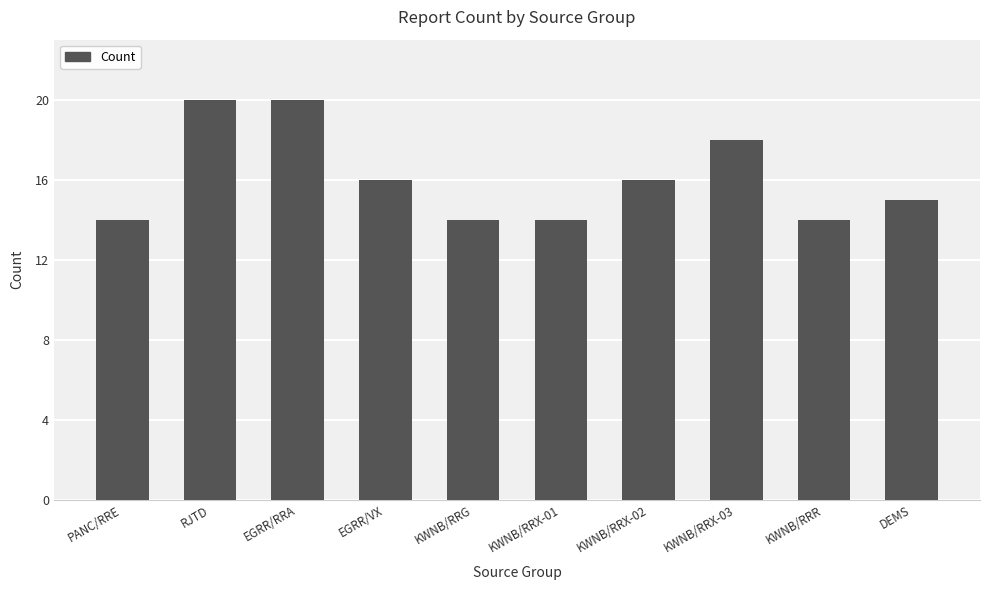

What is the sum of the values at KWNB/RRX-02 and EGRR/RRA?

36